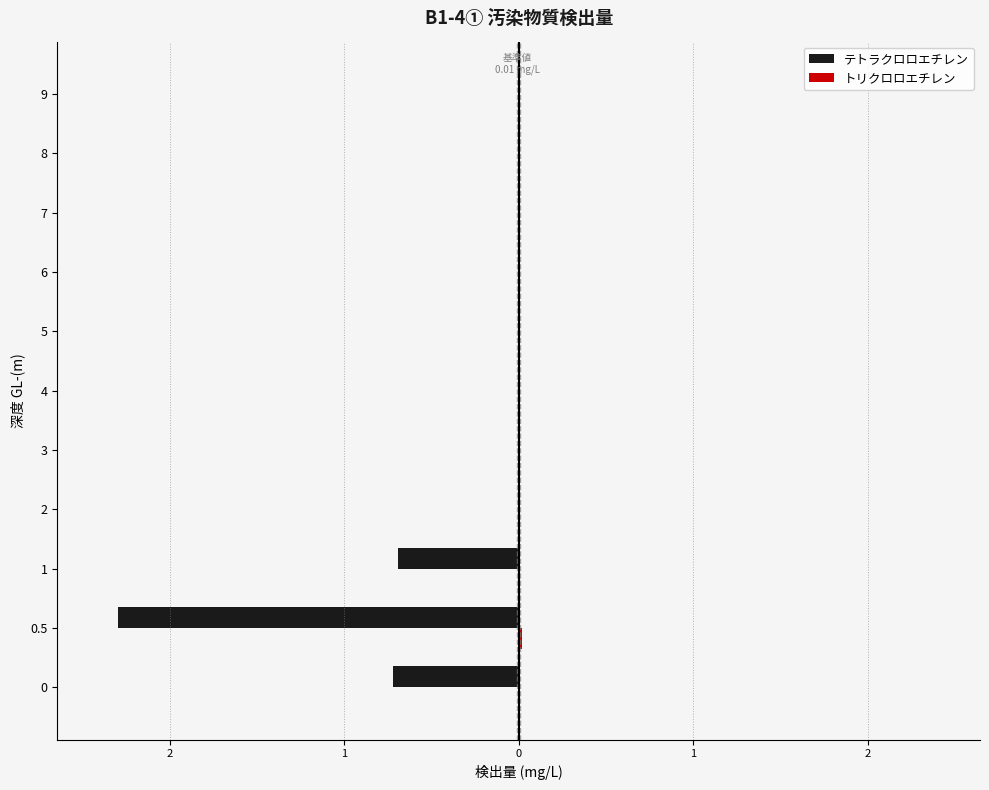

What are all the series names shown in the legend?

テトラクロロエチレン, トリクロロエチレン